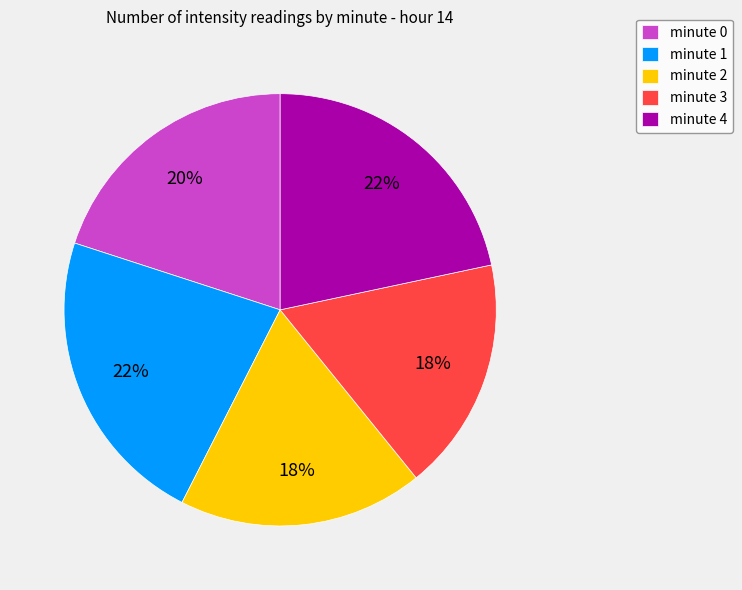

Is the sum of minute 2 and minute 4 greater than half?

No